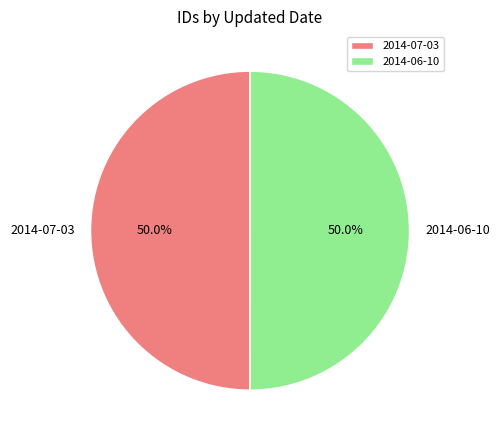

What is the ratio of the value at 2014-06-10 to the value at 2014-07-03?

1.0